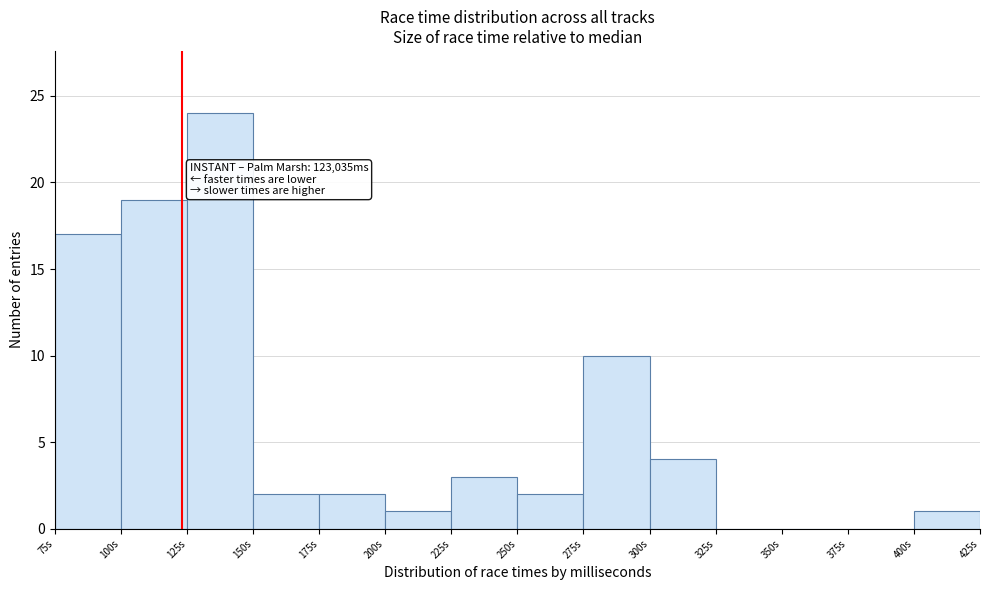

Reading left to right, what are all the values shown in this chart?

75s=17	100s=19	125s=24	150s=2	175s=2	200s=1	225s=3	250s=2	275s=10	300s=4	325s=0	350s=0	375s=0	400s=1